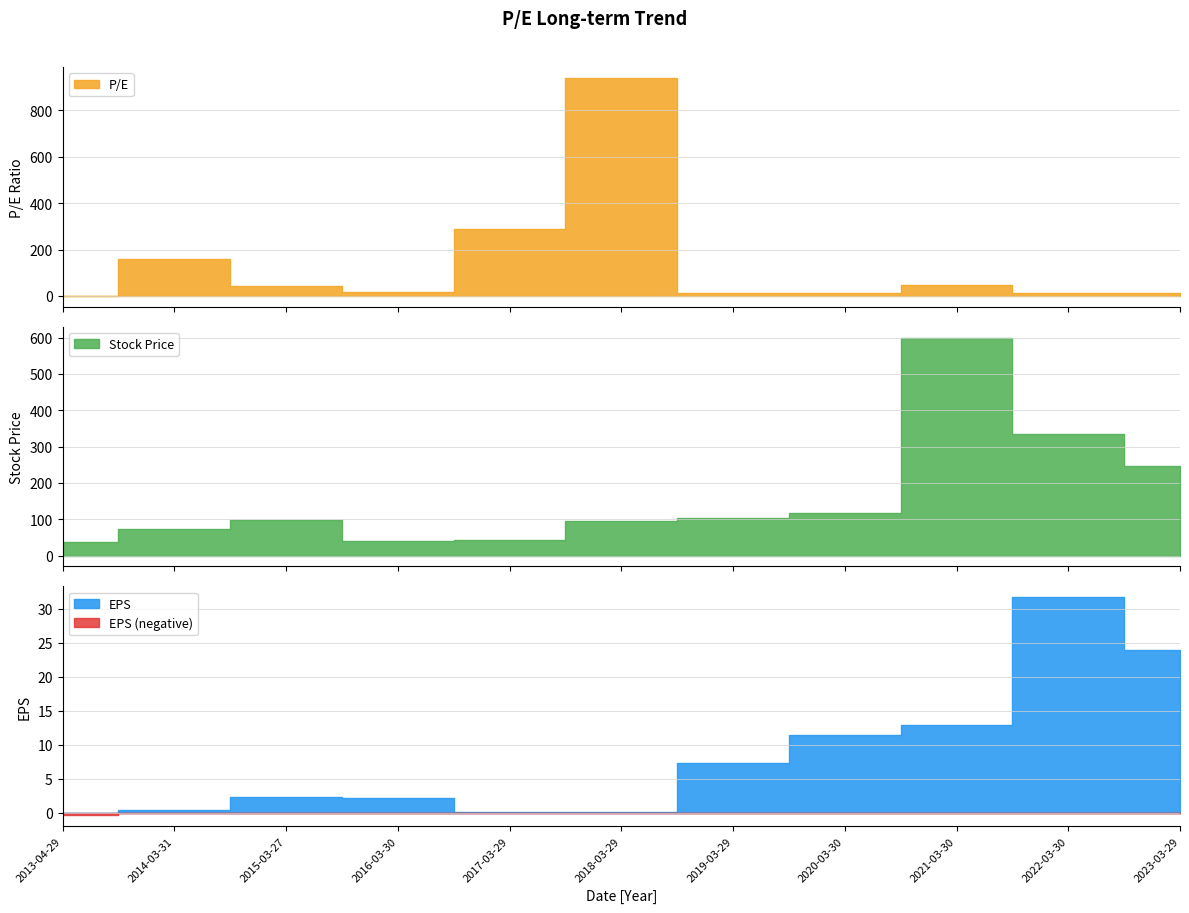

What is the difference between the maximum and second lowest values in the EPS series?

31.6